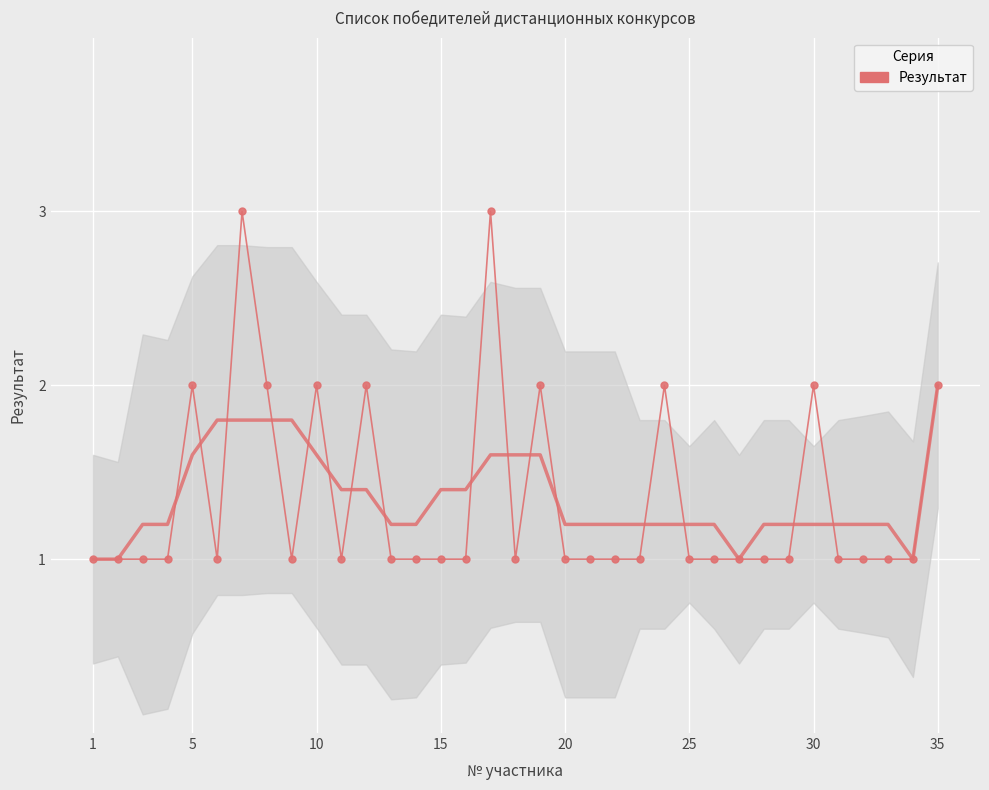

What is the difference between the maximum and minimum values?

2